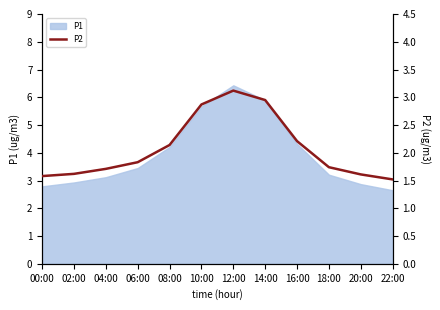

What is the value of the 12th point from the left?

1.5